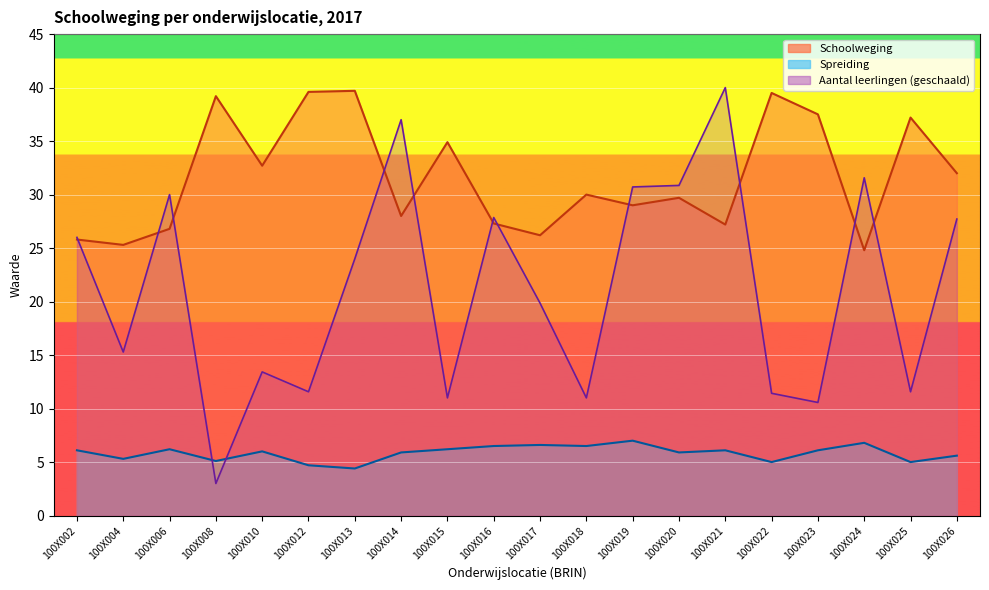

True or false: Spreiding and Aantal leerlingen cross at least once.

True